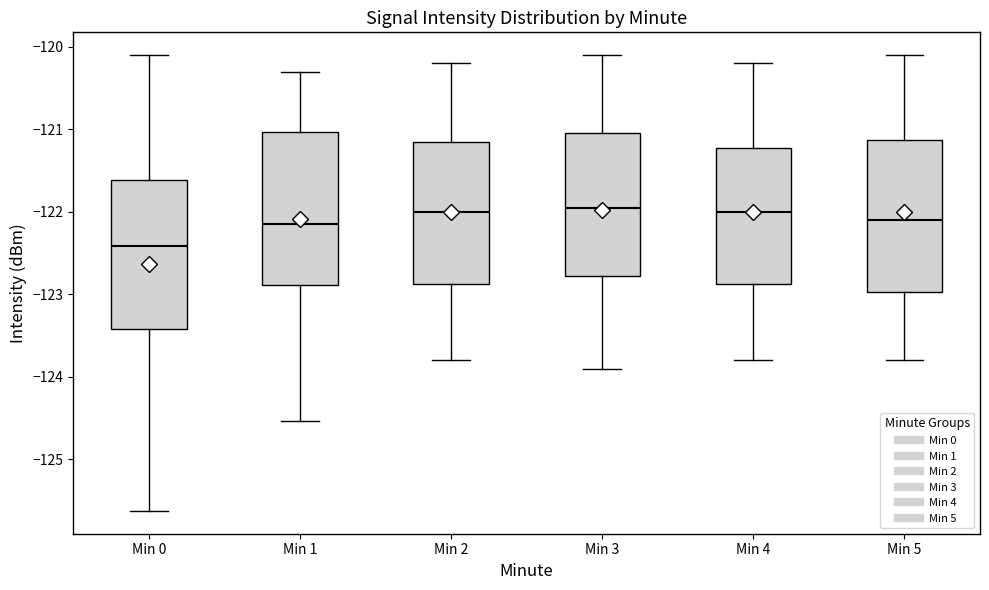

Where does the upper whisker of the box for Min 0 end on the y-axis? The values are not printed on the chart, so give them approximately, as read against the axis.

-120.1